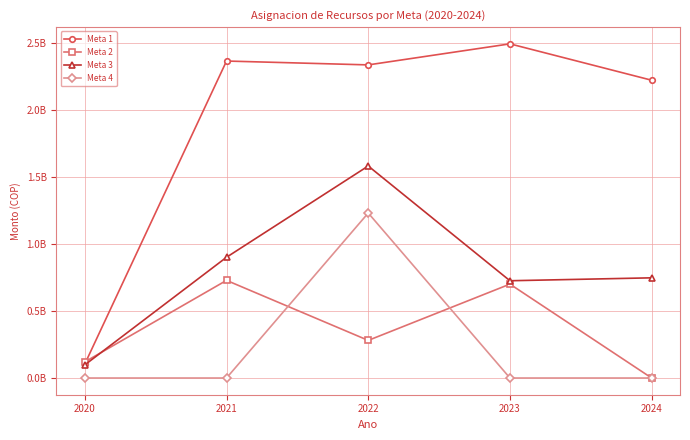

What are all the series names shown in the legend?

Meta 1, Meta 2, Meta 3, Meta 4